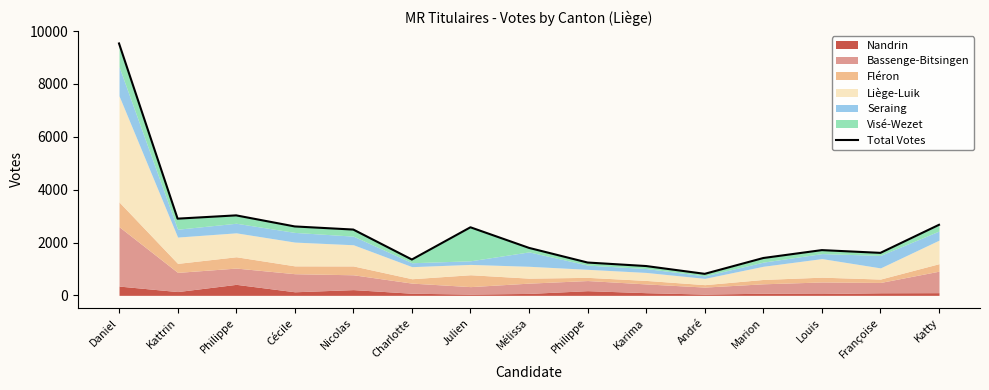

Reading left to right, list all the values displayed in this chart.

9534	2903	3027	2608	2490	1356	2576	1796	1242	1109	814	1413	1712	1608	2670